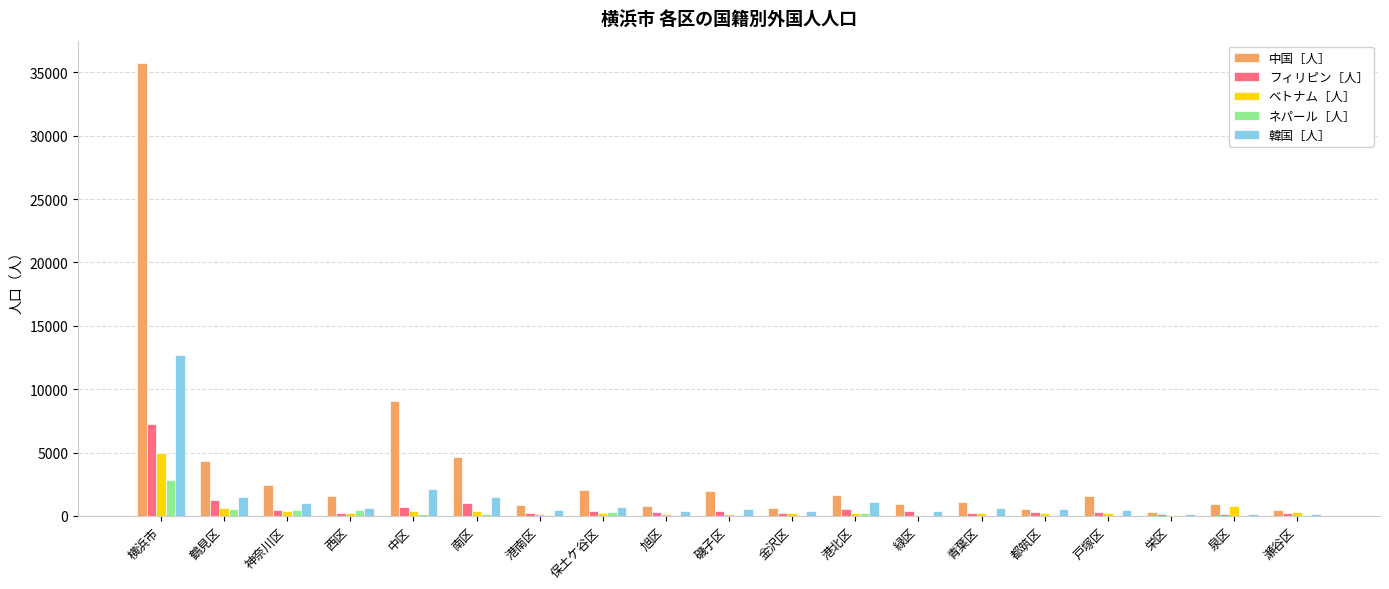

At which label does フィリピン［人］ reach its peak?

横浜市